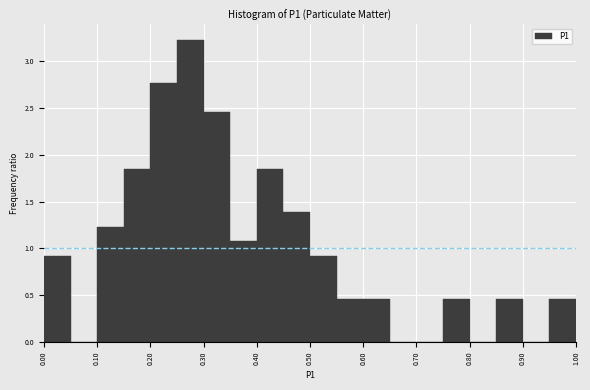

Over which range of the x-axis is the bar tallest?

0.25 to 0.30